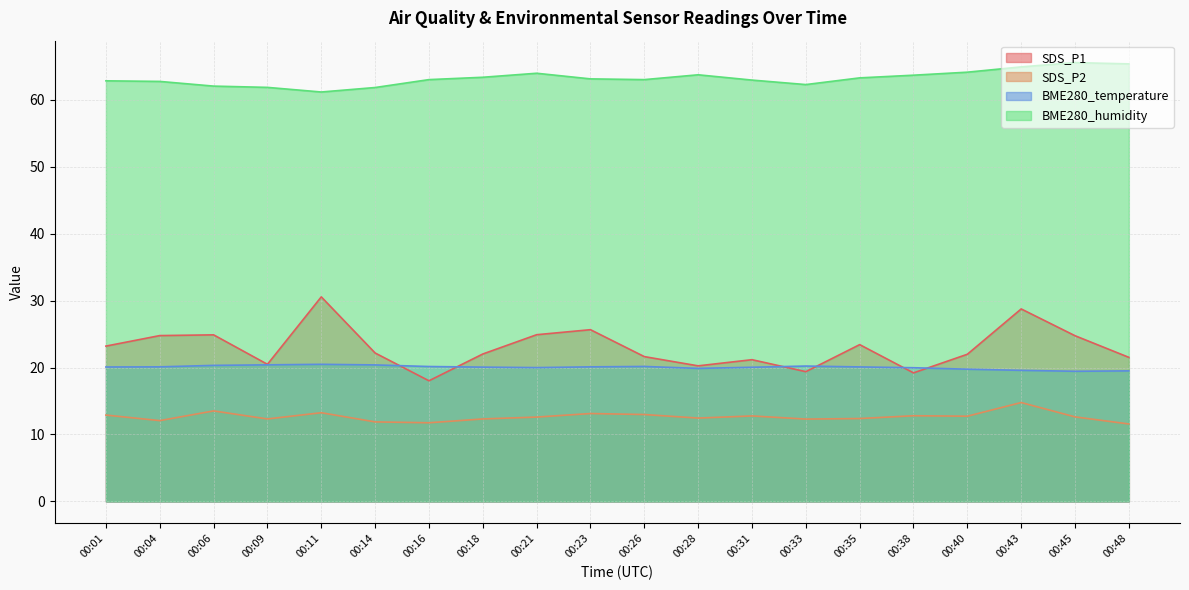

True or false: SDS_P2 has a value of 19.4 at 00:09.

False